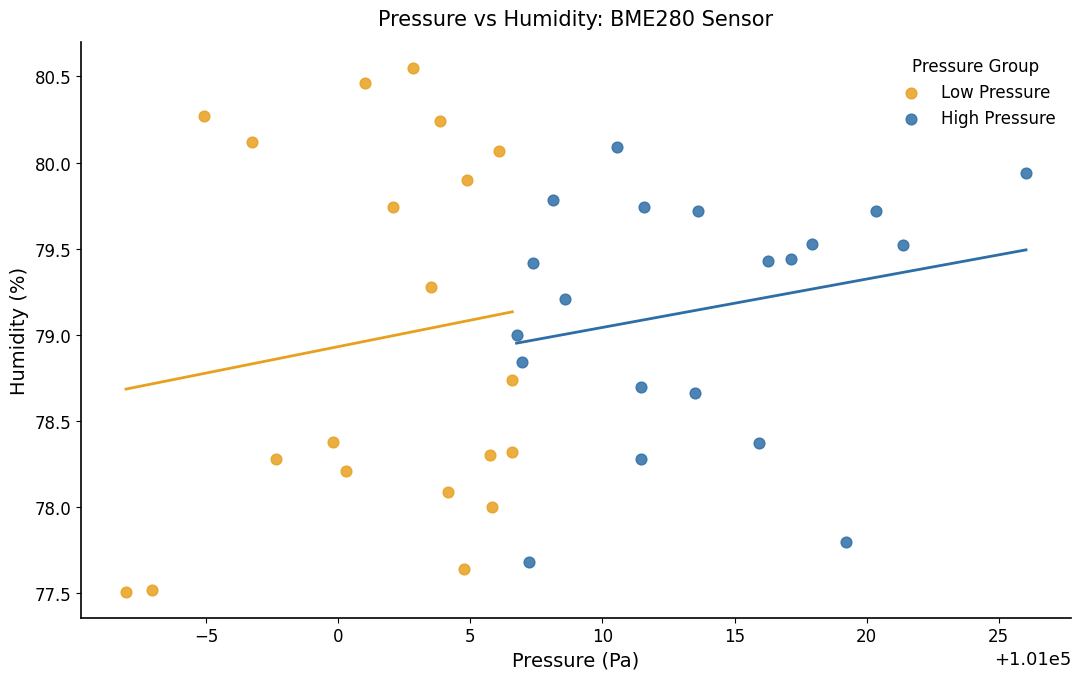

Which series contains the lowest Y value?

Low Pressure